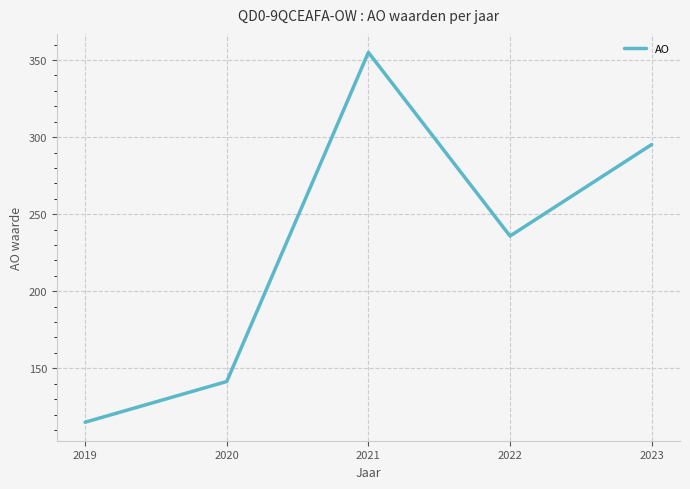

Rank the categories by value from lowest to highest.

2019, 2020, 2022, 2023, 2021